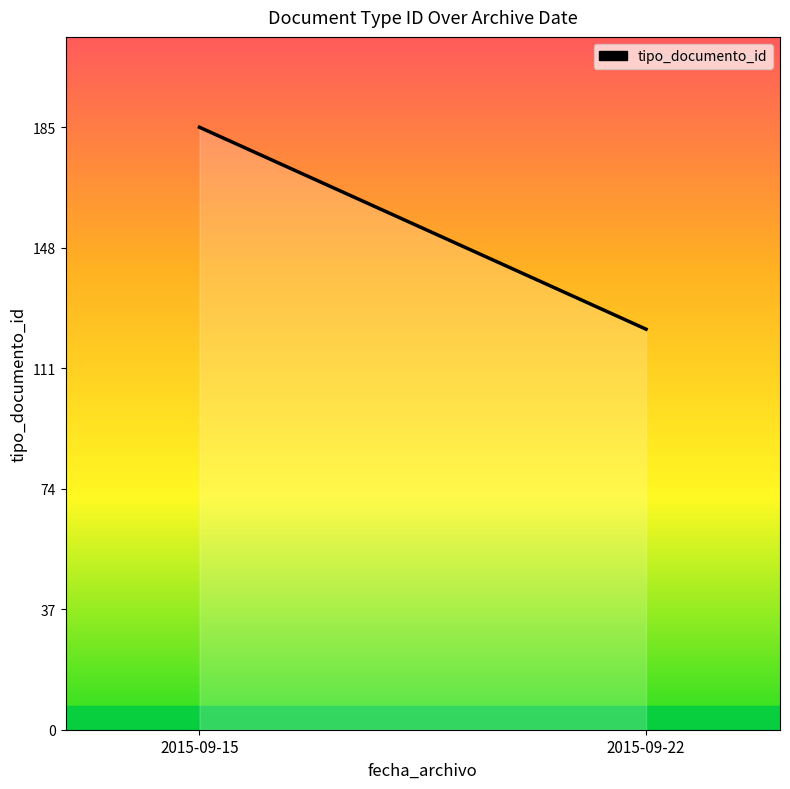

List the labels in order of value, largest first.

2015-09-15, 2015-09-22